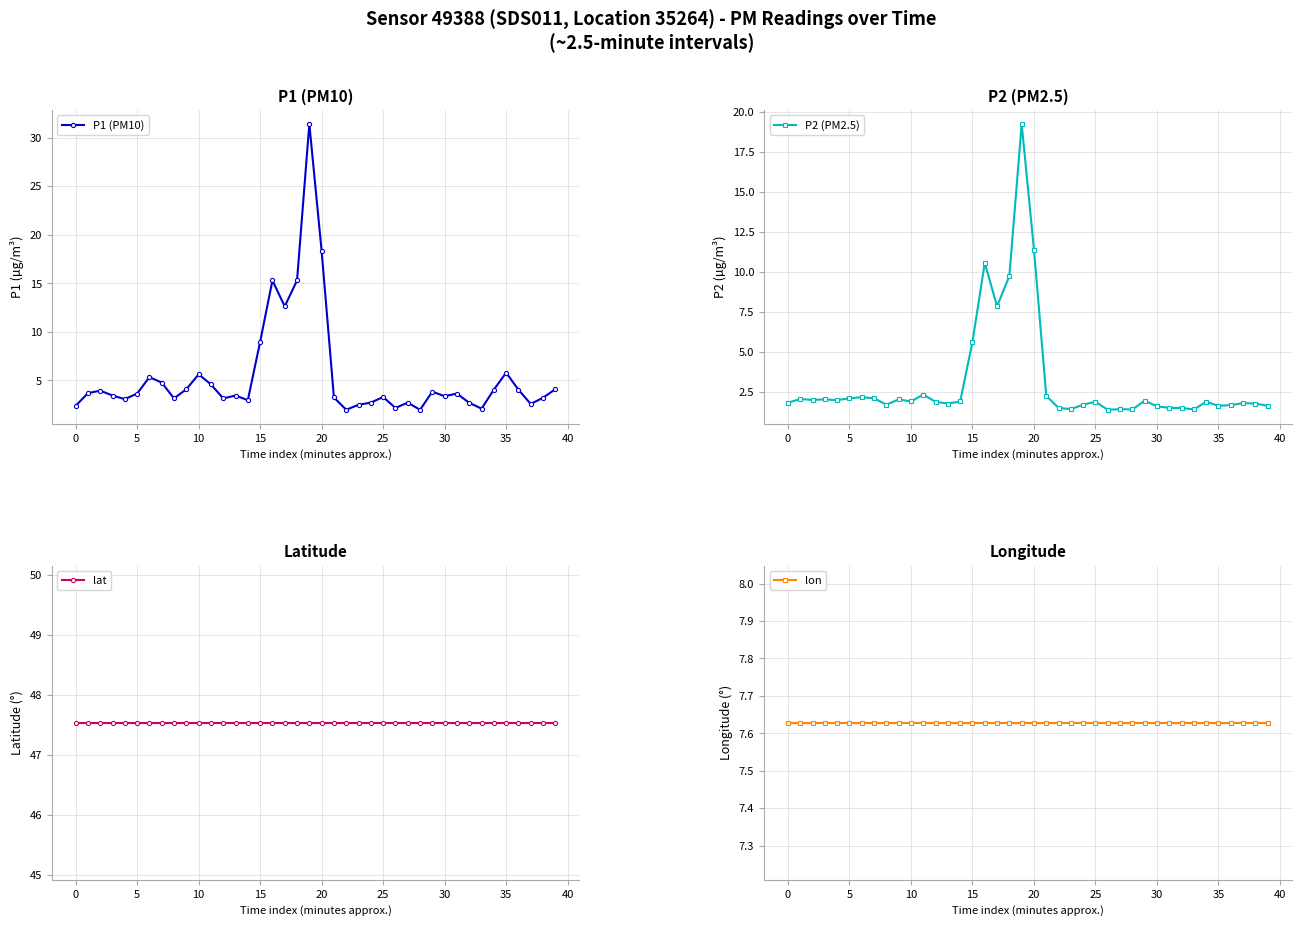

True or false: P2 (PM2.5) and P1 (PM10) intersect in this chart.

False